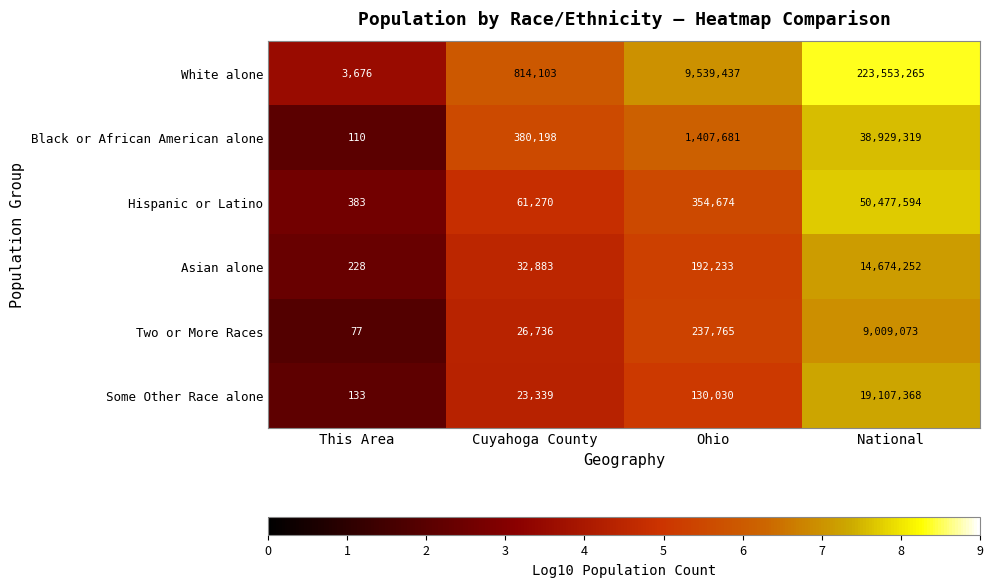

Count the number of categories in the chart.

4